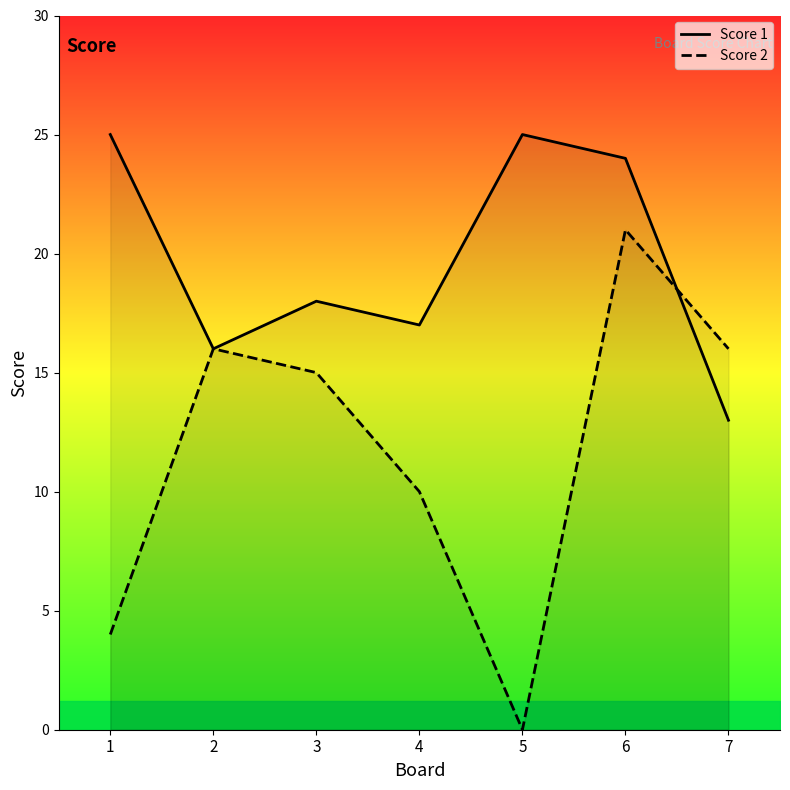

Which has a higher value, 4 or 5?

5